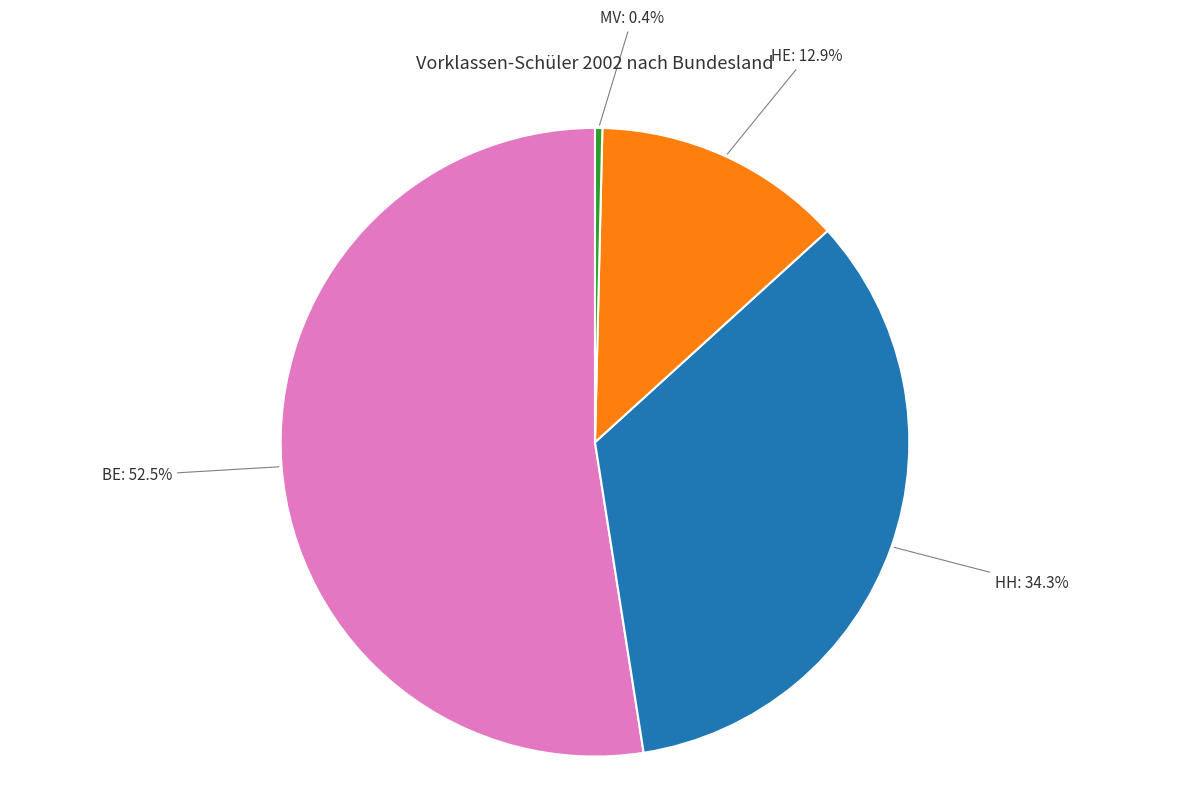

What is the majority slice?

BE